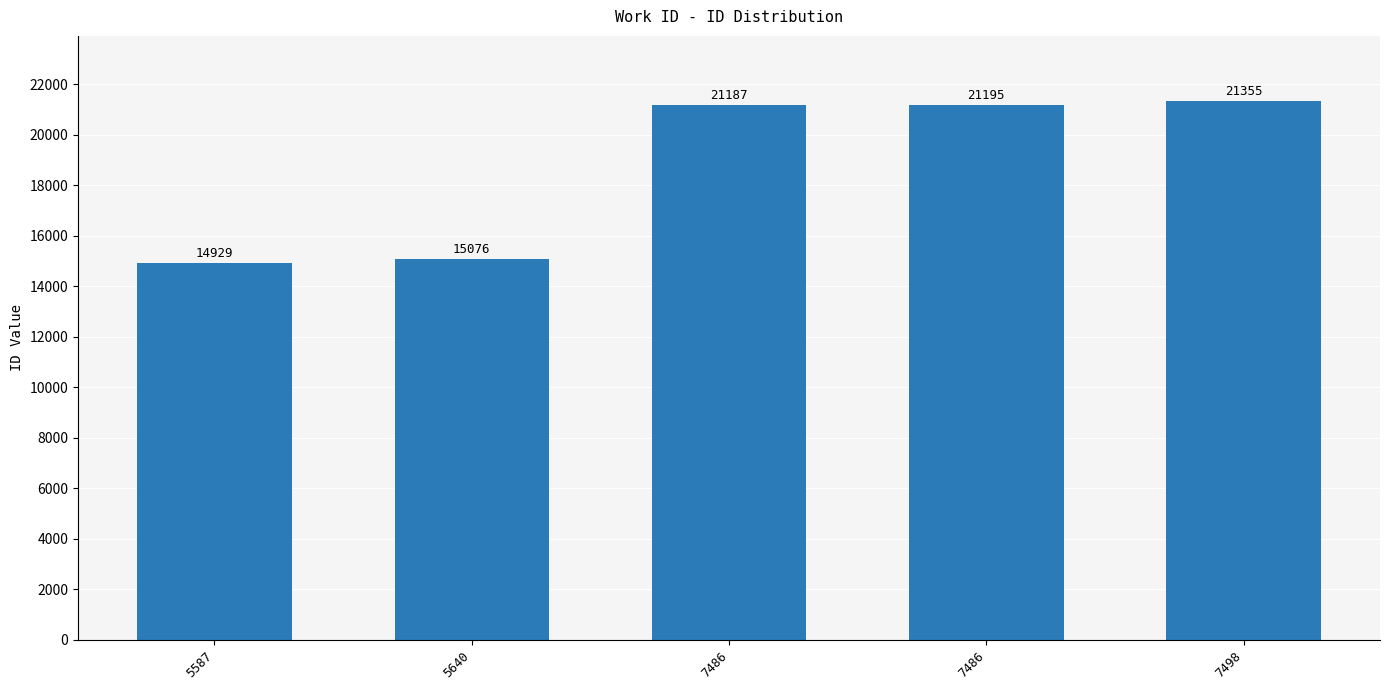

Which category has the lowest value across all series?

5587